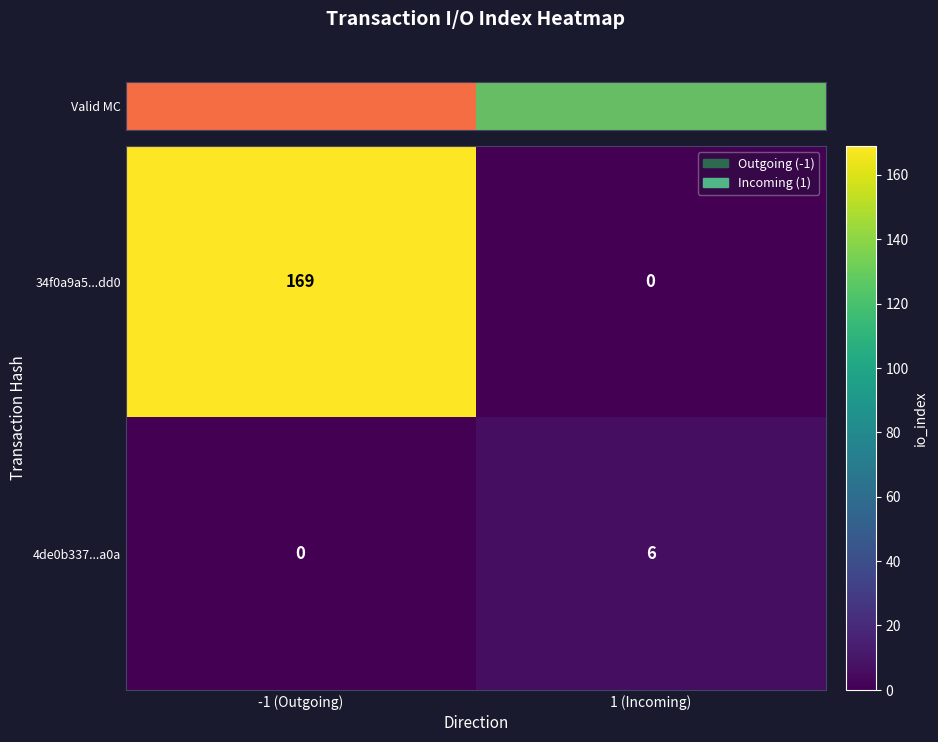

True or false: 34f0a9a5...dd0 has a value of 169 at -1 (Outgoing).

True